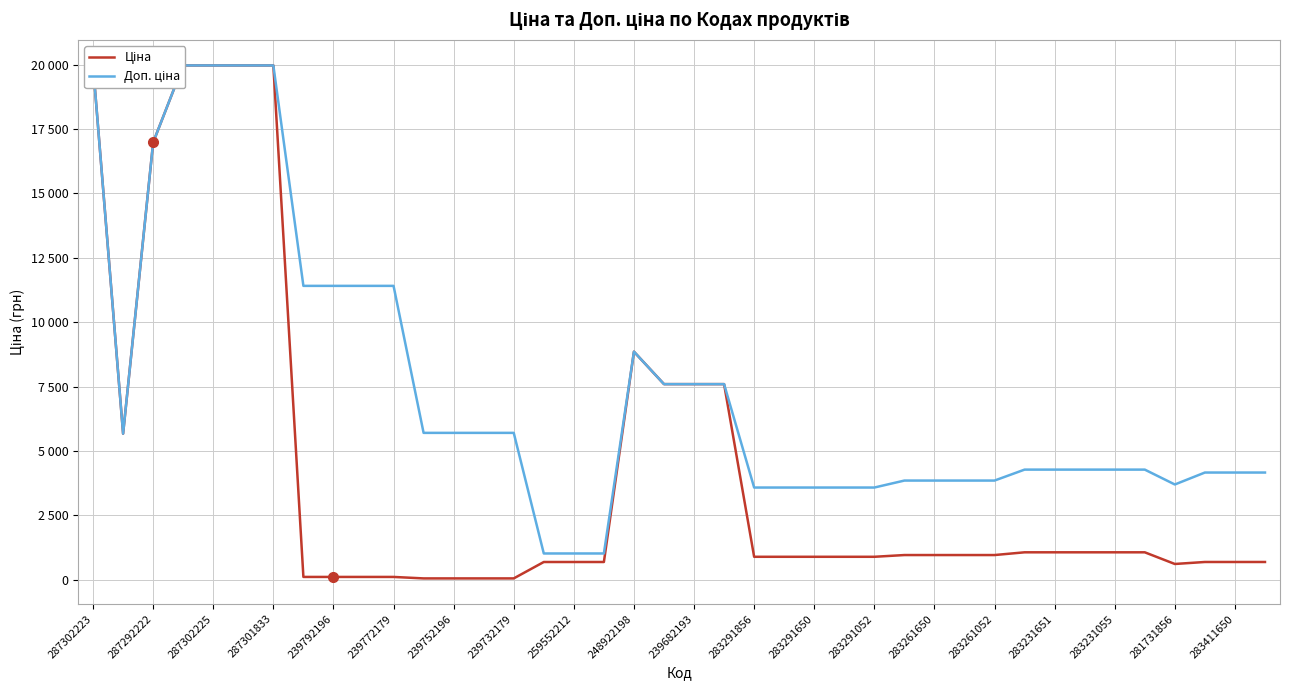

Is the value of Доп. ціна at 283231055 greater than the value of Ціна at 281731856?

Yes